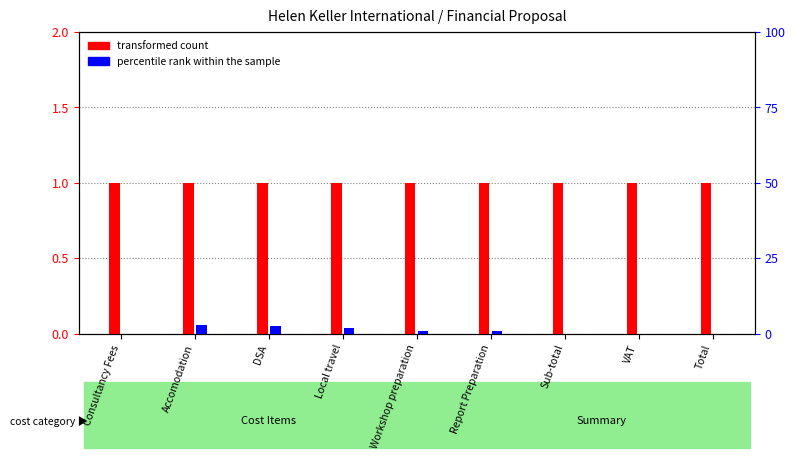

At which label does percentile rank within the sample first exceed 1?

Accomodation